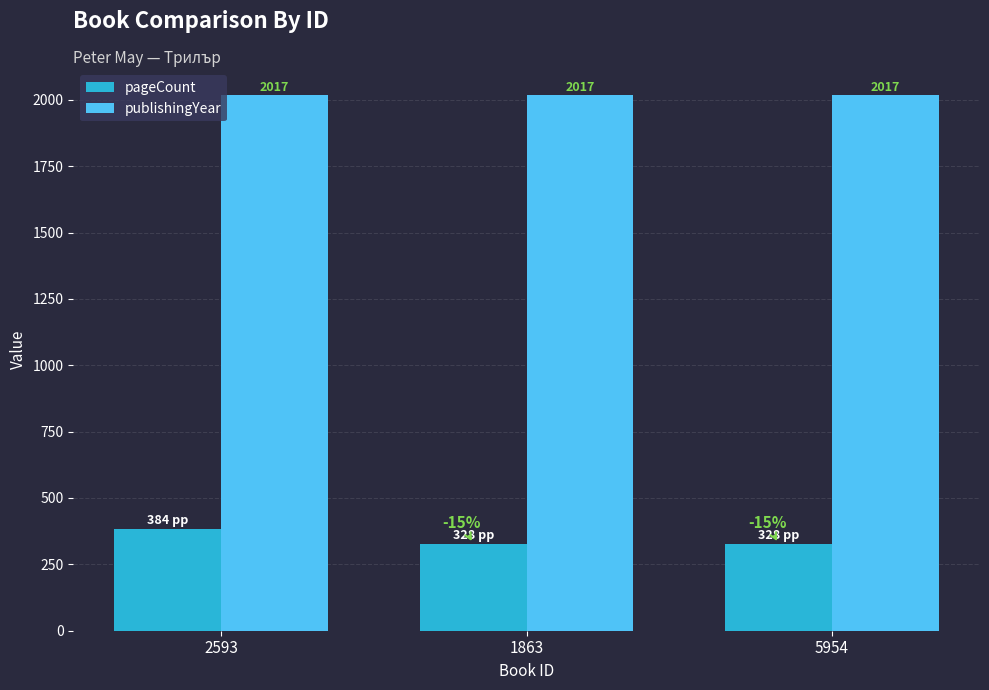

Which series has the largest total across all categories?

publishingYear